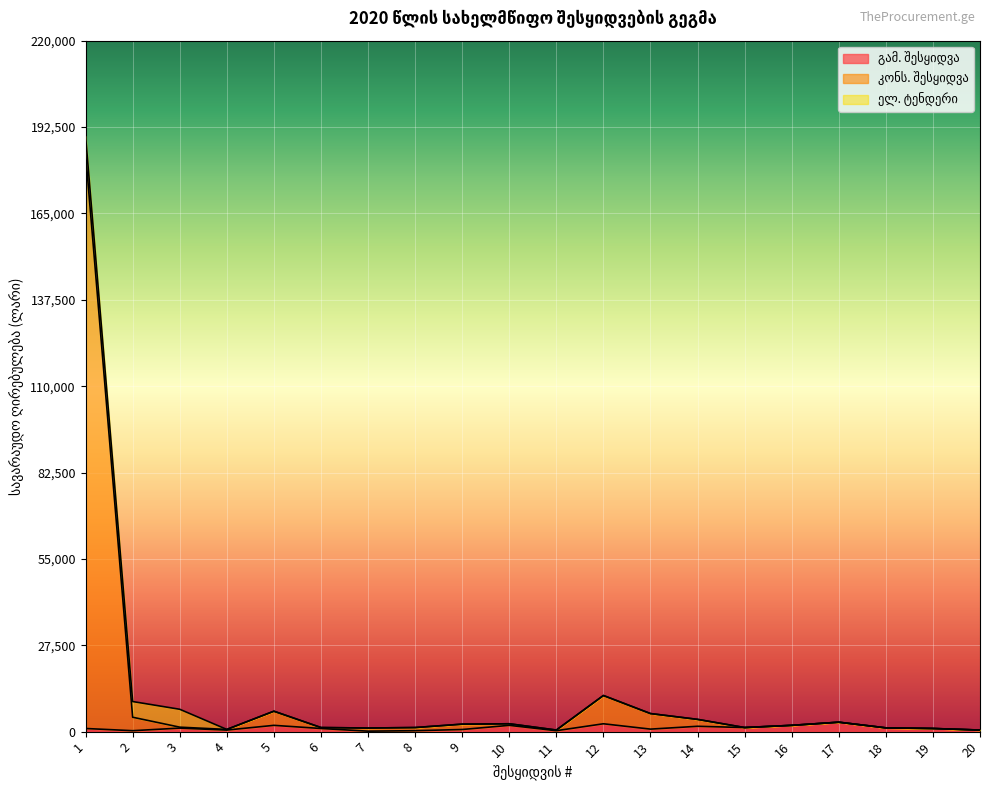

True or false: გამ. შესყიდვა and კონს. შესყიდვა intersect in this chart.

False